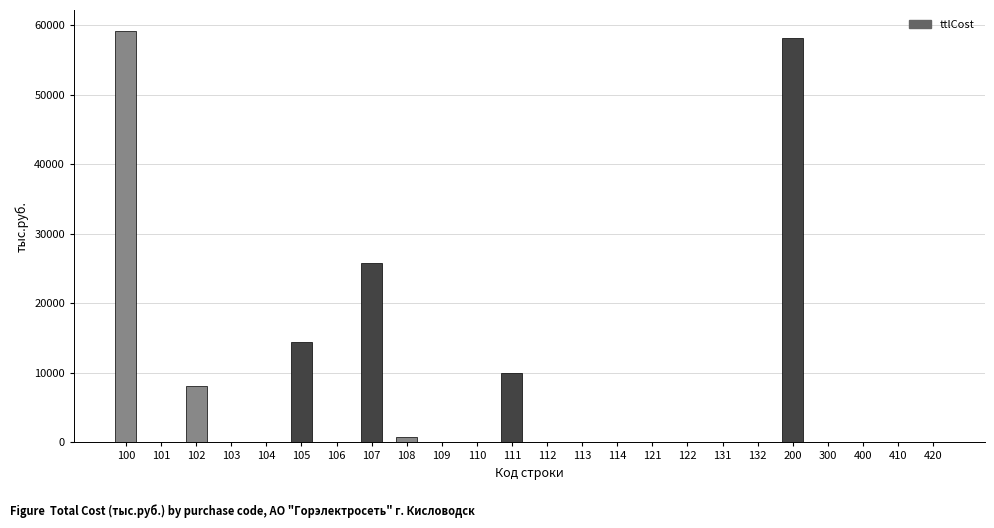

What is the change in value from 111 to 300?

-9947.4